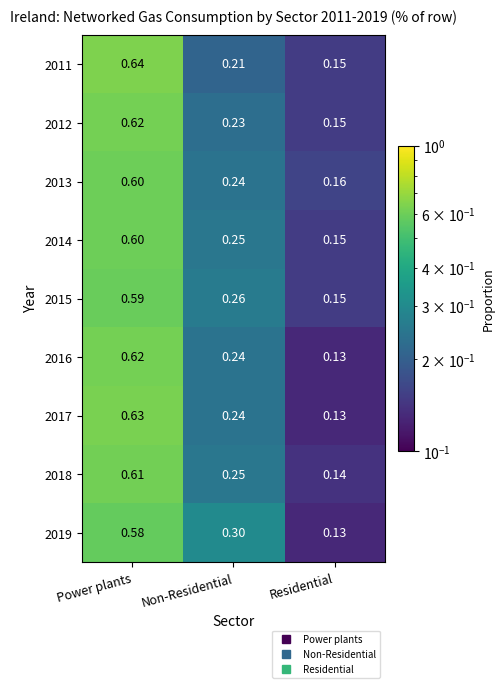

At which category is the sum across all series the highest?

Power plants